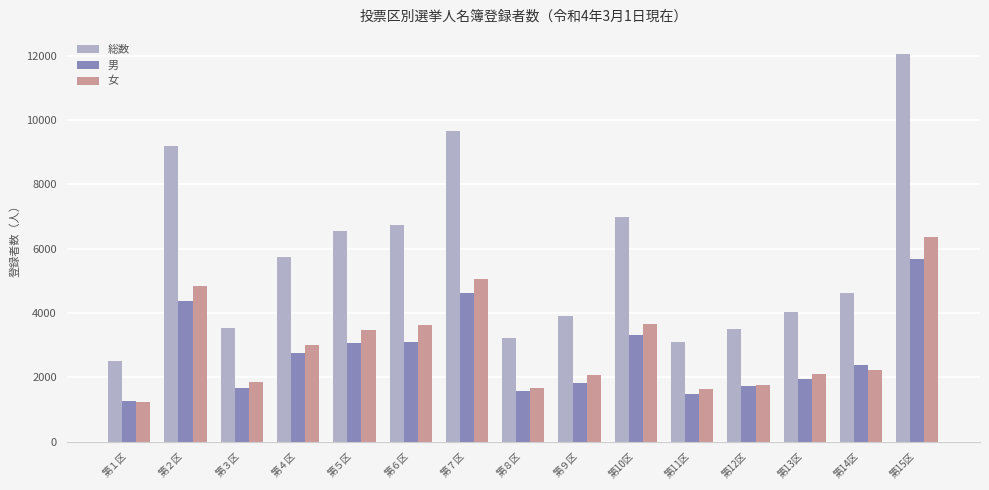

What is the difference between the highest and lowest values at 第11区?

1631